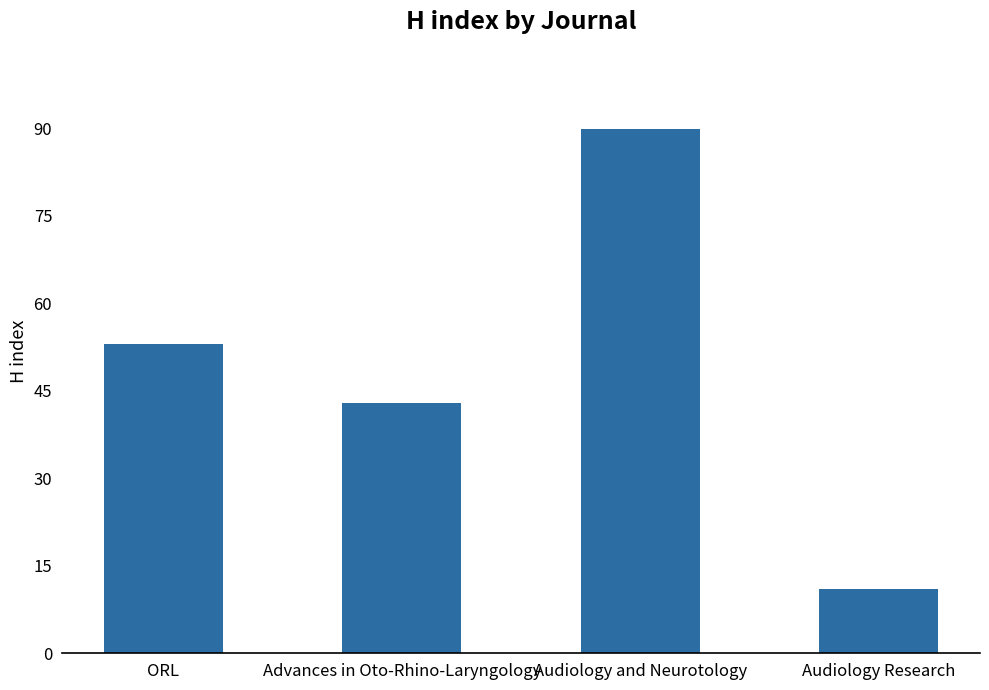

True or false: the data shows 71 at Advances in Oto-Rhino-Laryngology.

False